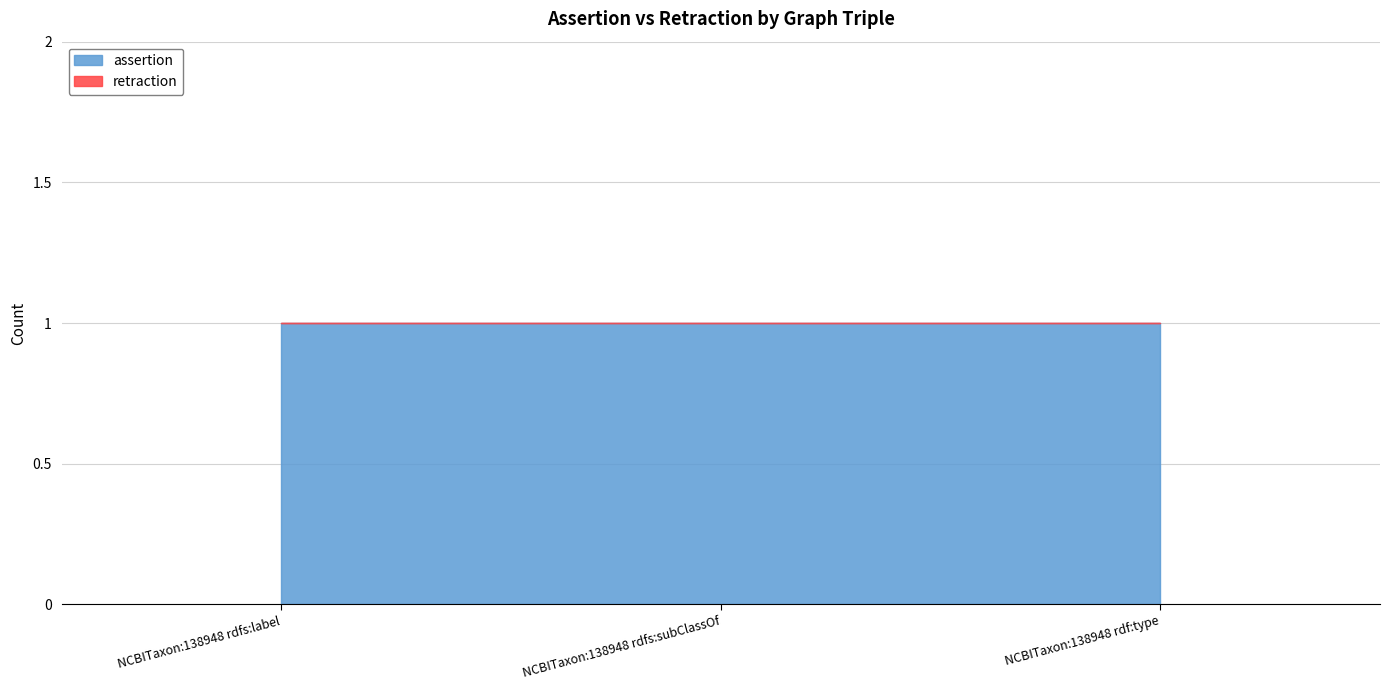

Rank the series at NCBITaxon:138948 rdf:type from highest to lowest value.

assertion, retraction